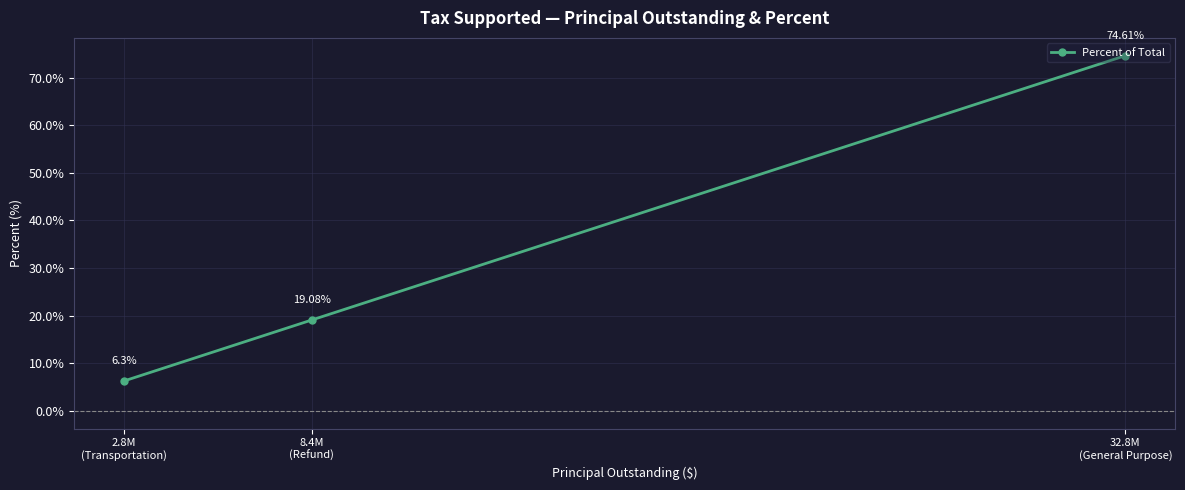

Where does the data first go above 19?

8.4M
(Refund)